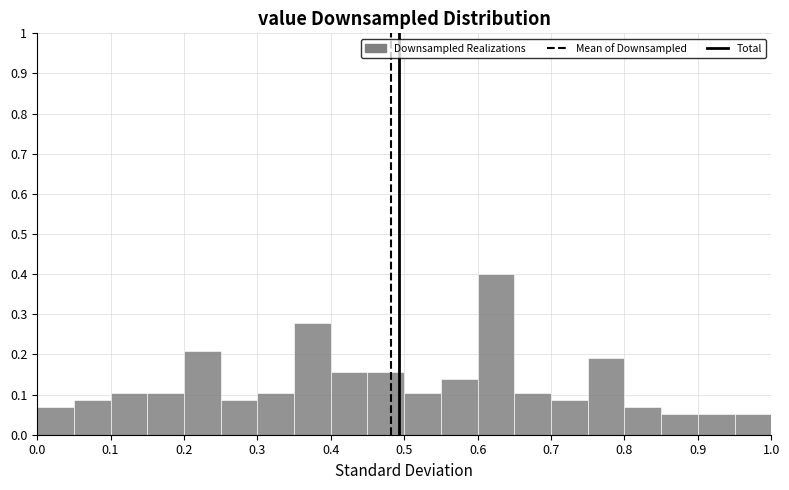

How tall is the bar that spans 0.60 to 0.65 on the x-axis? The values are not printed on the chart, so give them approximately, as read against the axis.

0.40